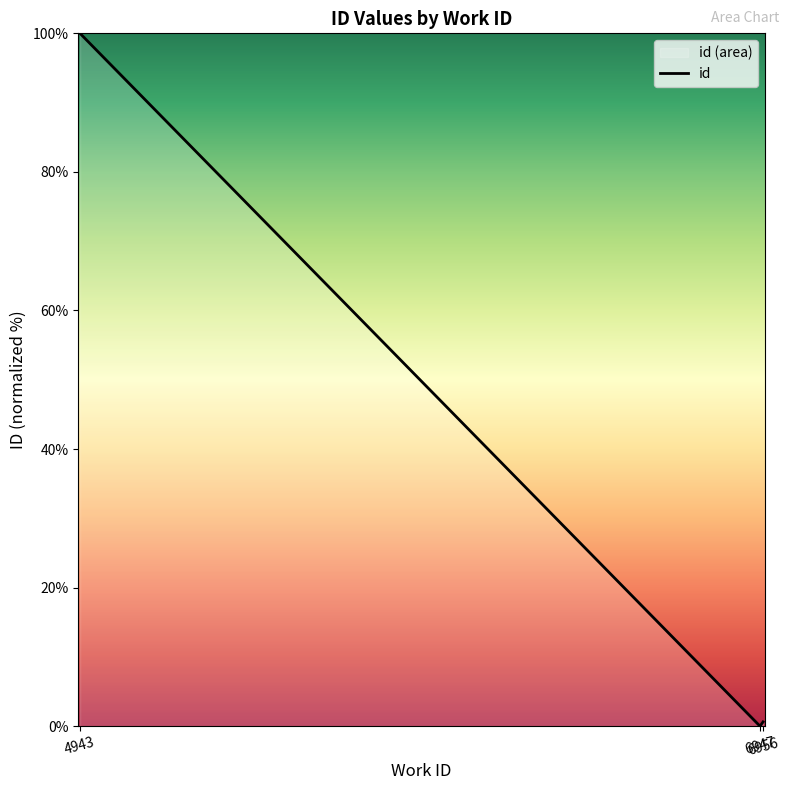

What is the approximate value at 6956?

0.6